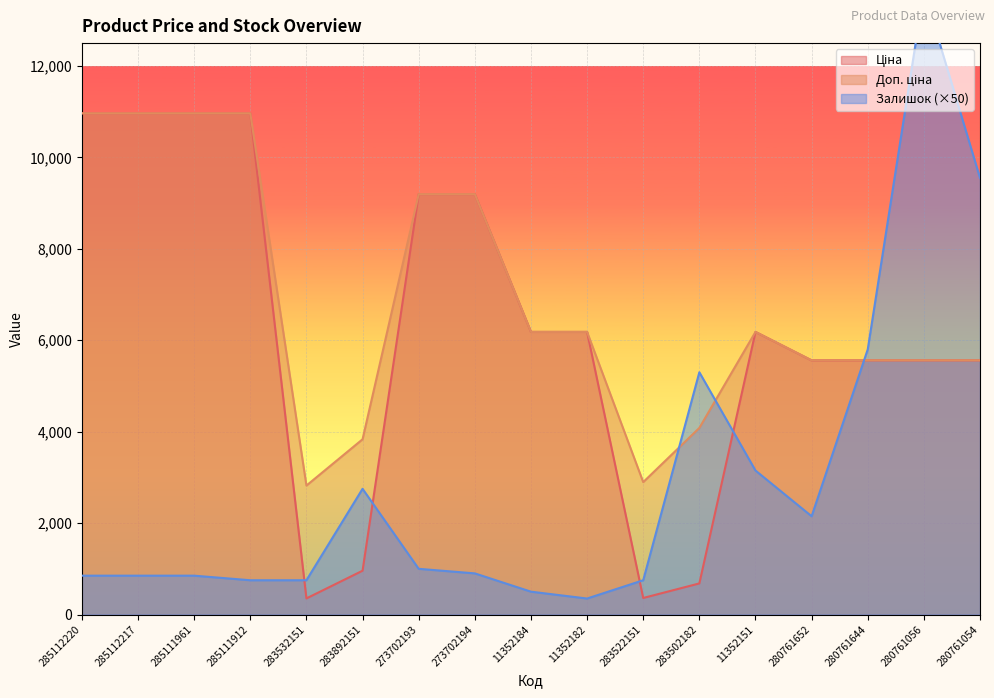

Which has a higher value, 285111912 or 285112217?

285111912